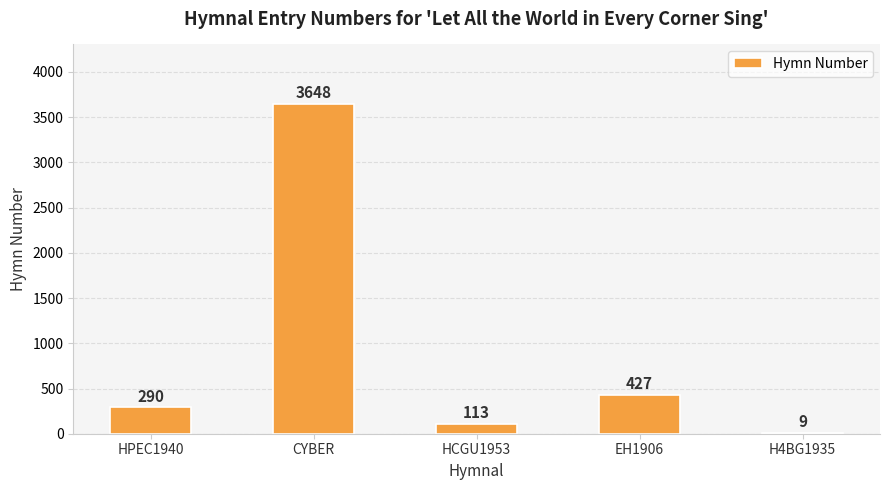

Reading left to right, transcribe all the data shown in this chart.

HPEC1940=290	CYBER=3648	HCGU1953=113	EH1906=427	H4BG1935=9